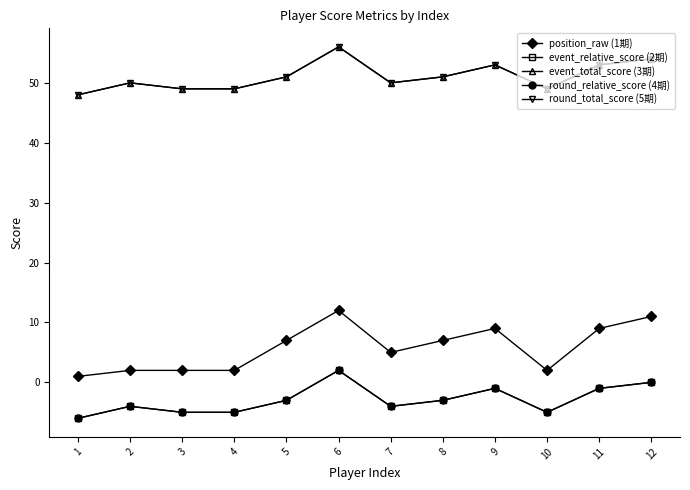

What is the average value of the event_total_score (3期) series?

51